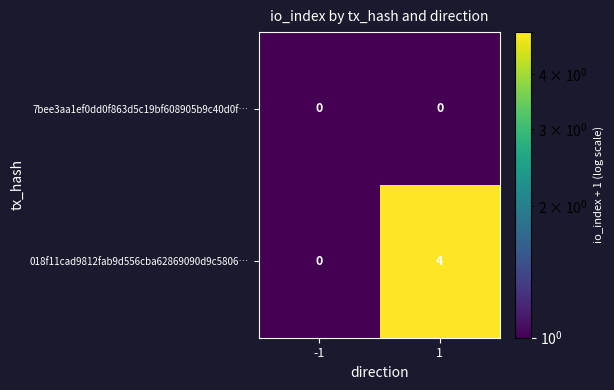

How many data points does each series have?

2